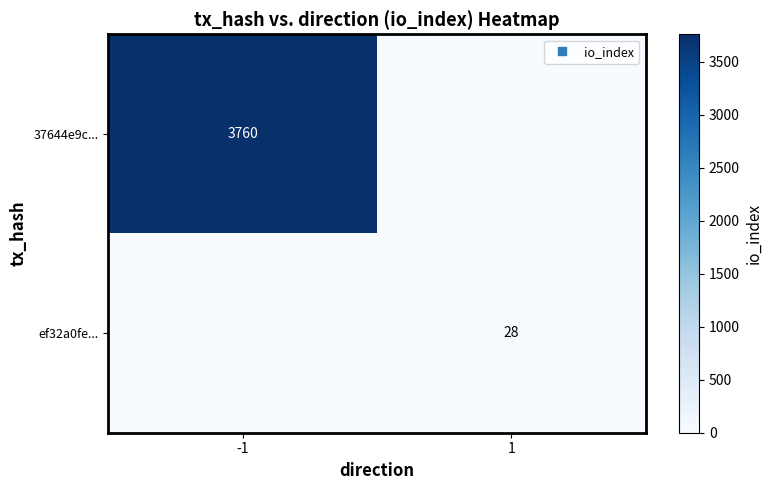

Which series has the widest spread of values?

37644e9c...